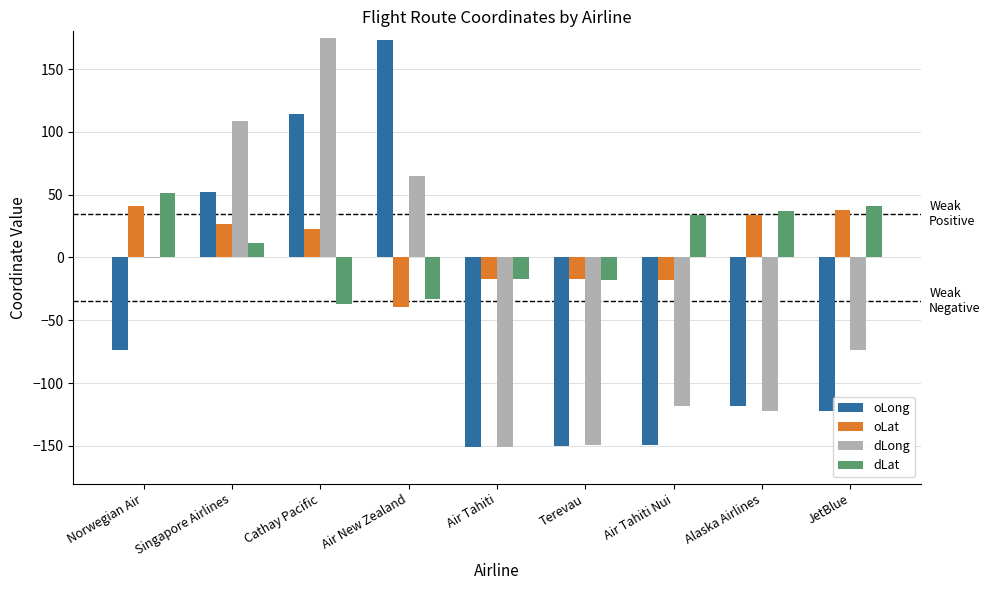

Are the bars horizontal?

No